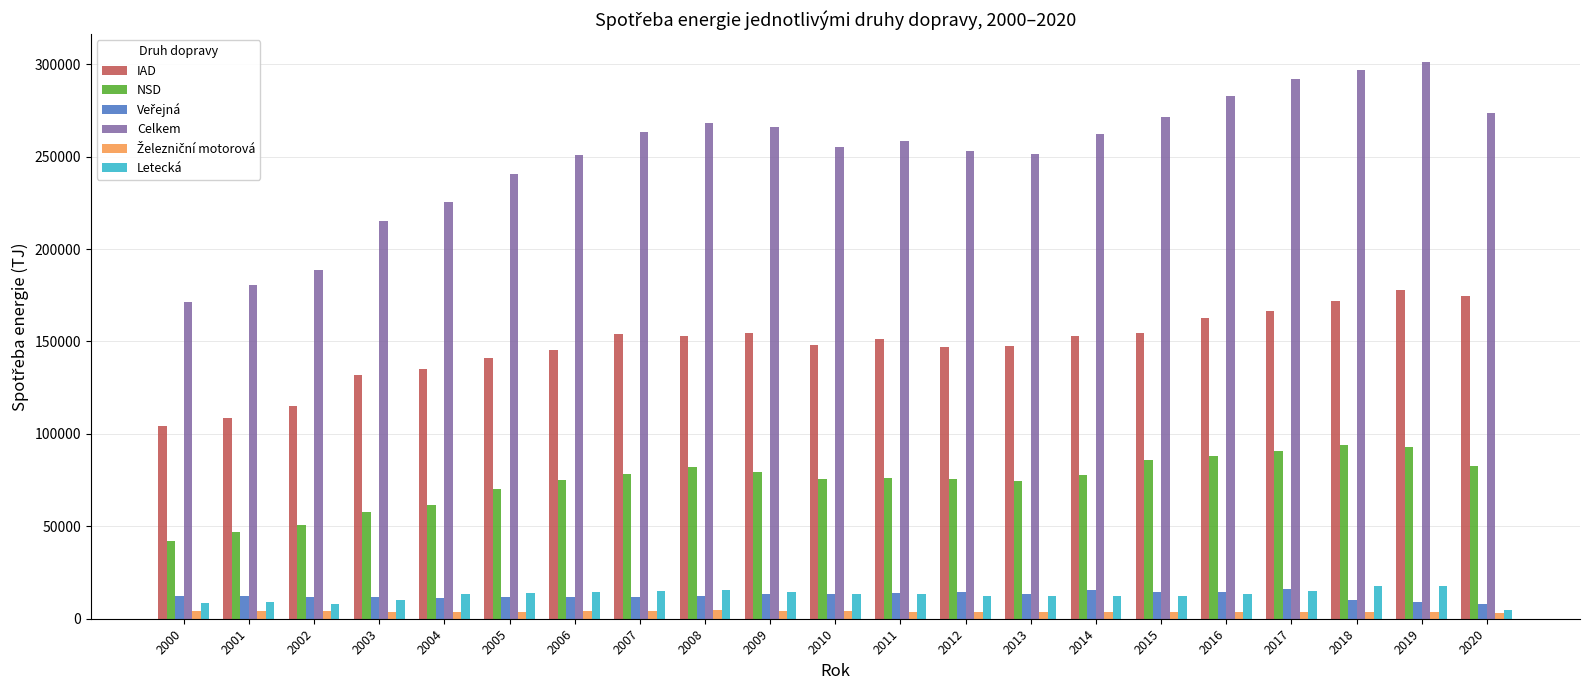

What is the difference between the maximum and second lowest values in the Celkem series?

120531.3